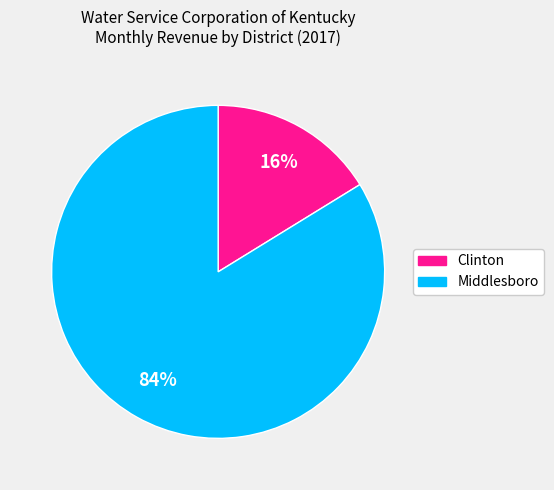

Is it true that Middlesboro is 84% of the pie?

True